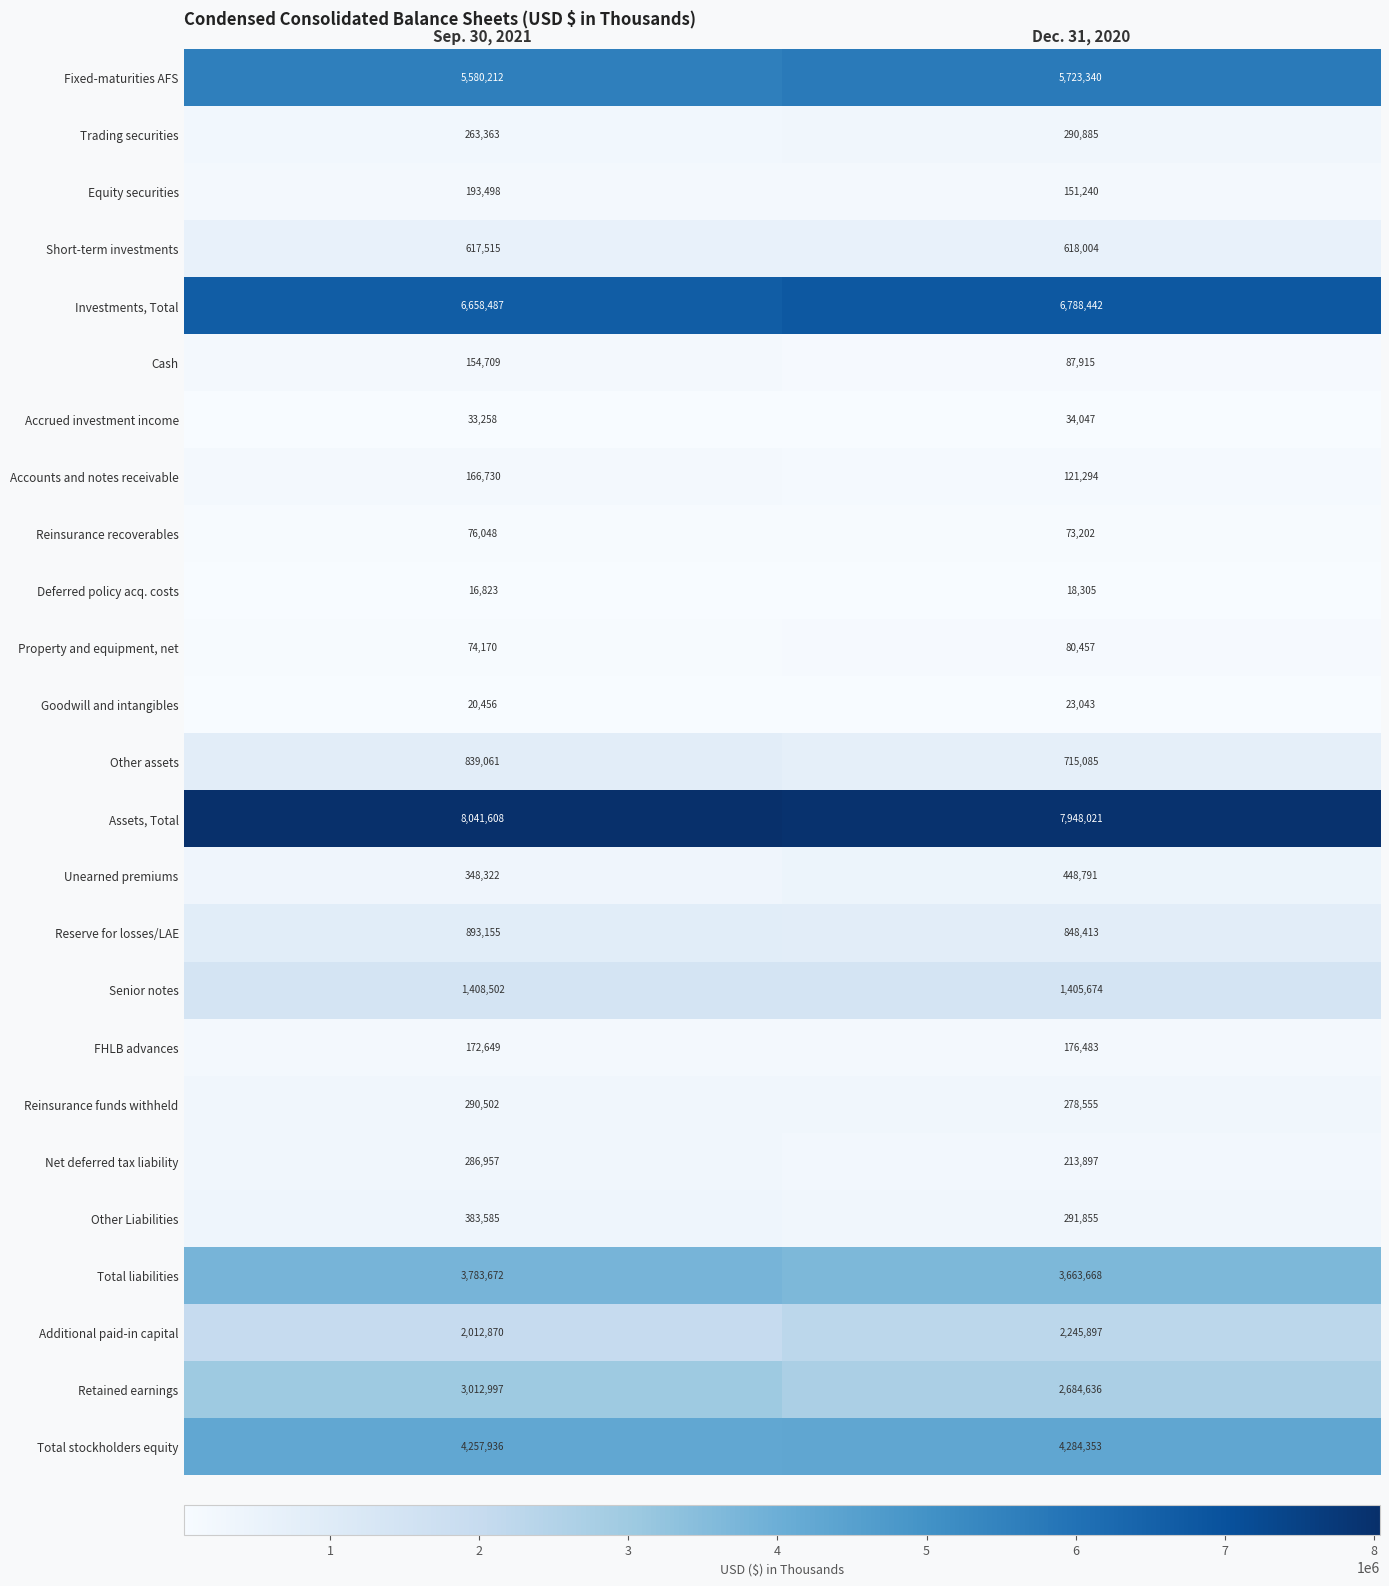

At which label does Reinsurance recoverables reach its minimum?

Dec. 31, 2020